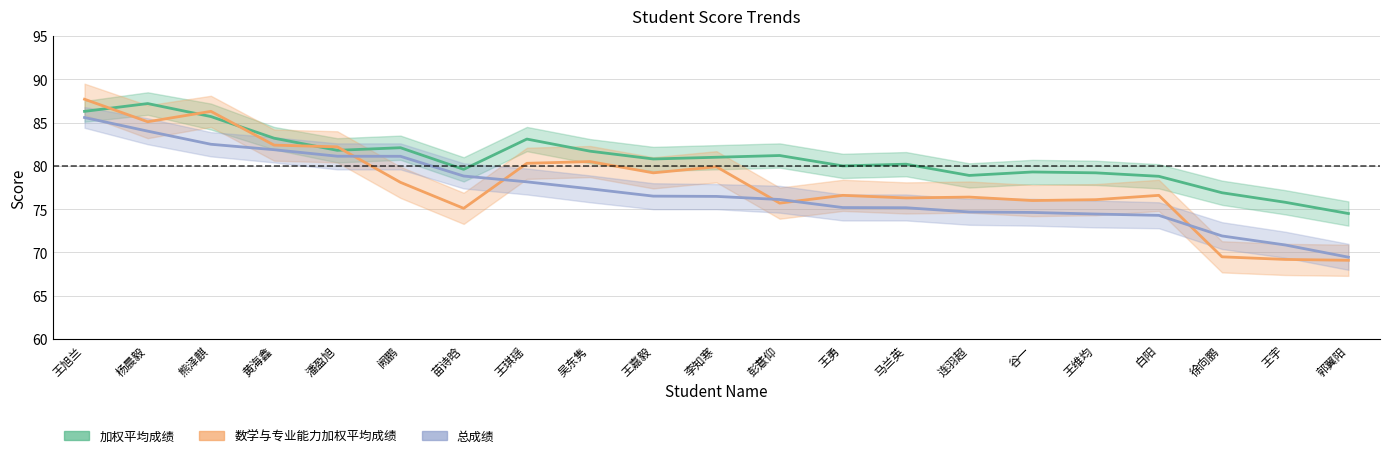

Does the chart have visible grid lines?

Yes